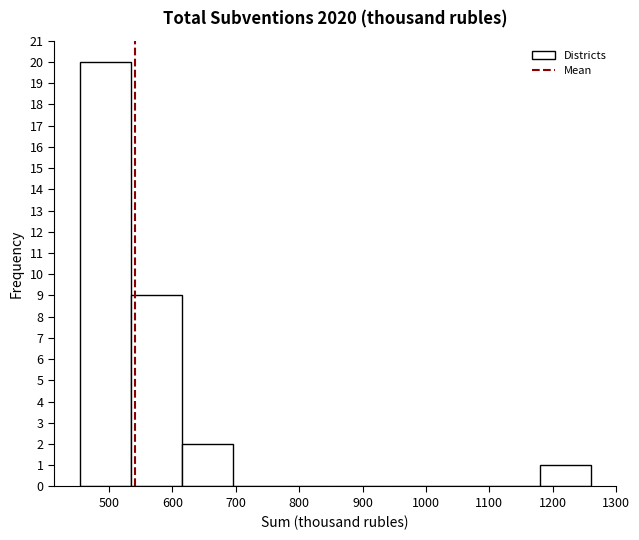

Reading left to right, transcribe this chart: for each bar, give the range it covers on the x-axis and its height. Neither the bar edges nor the heights are printed on the chart, so give them approximately, as read against the axes.

450 to 530: 20
530 to 610: 9
610 to 700: 2
700 to 780: 0
780 to 860: 0
860 to 940: 0
940 to 1020: 0
1020 to 1100: 0
1100 to 1180: 0
1180 to 1260: 1